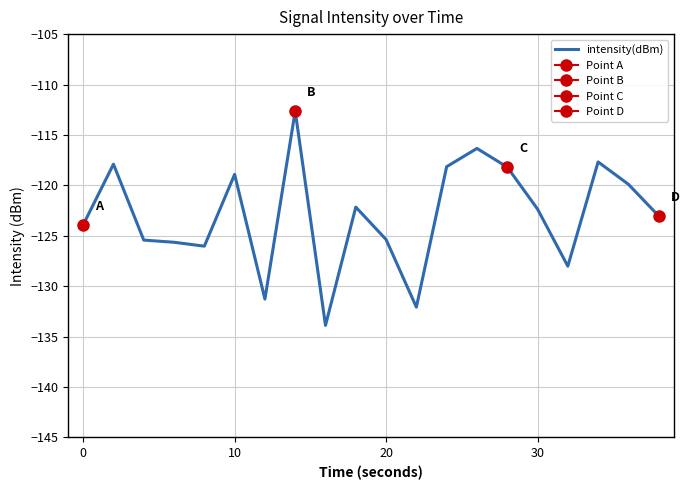

What is the highest value of the intensity(dBm) series?

-112.6